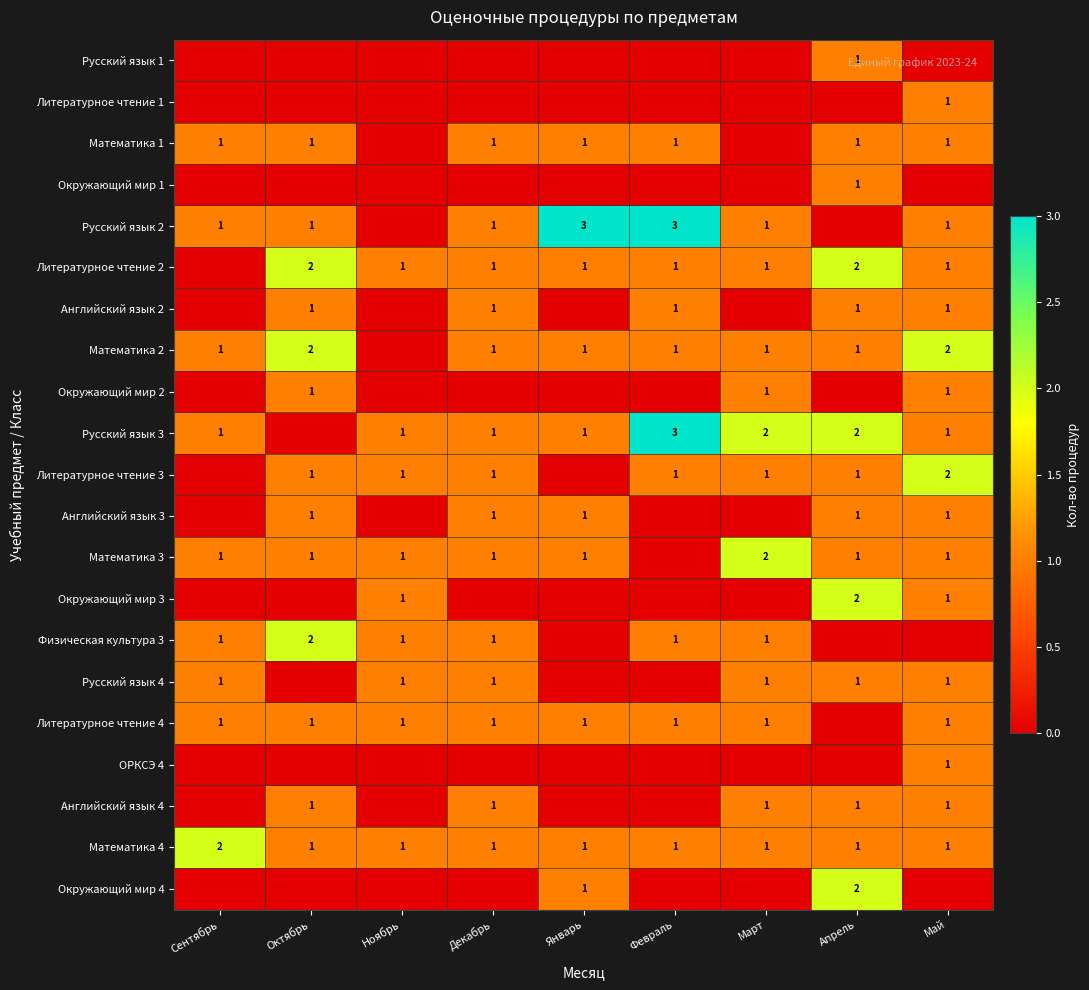

Is the value of Математика 4 at Апрель greater than the value of Математика 2 at Май?

No